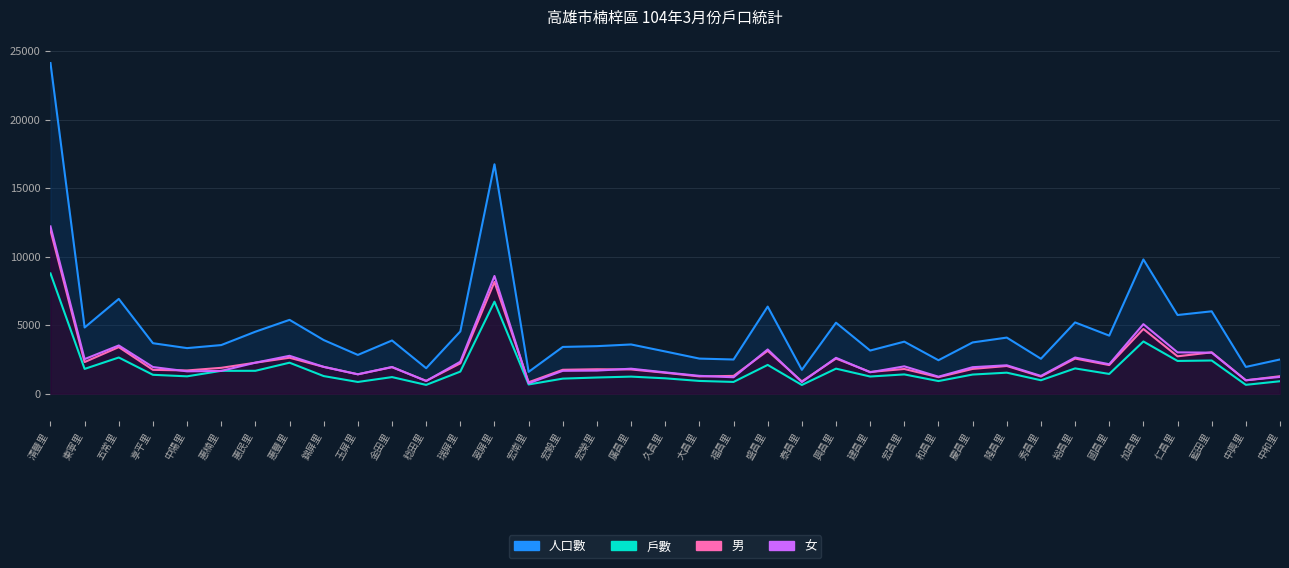

List the series in order of their peak value, lowest first.

戶數, 男, 女, 人口數